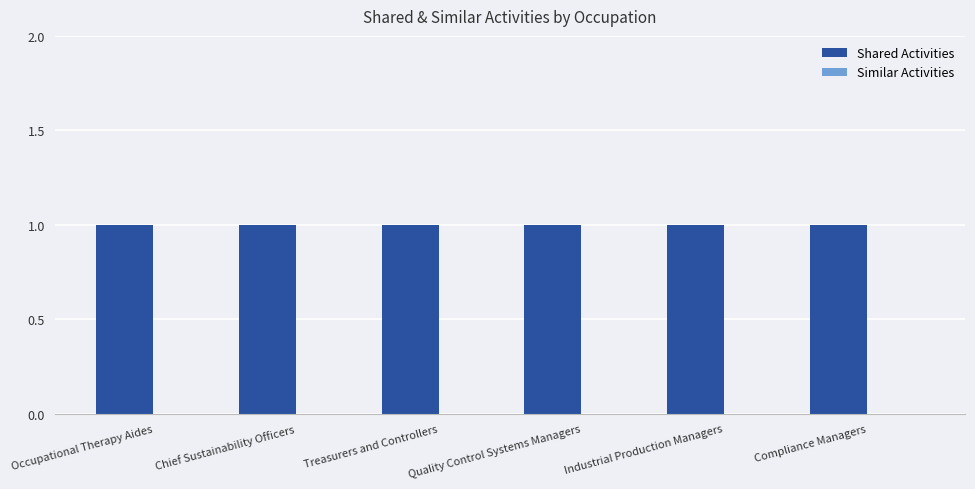

The value of Shared Activities at Industrial Production Managers is 1. True or false?

True